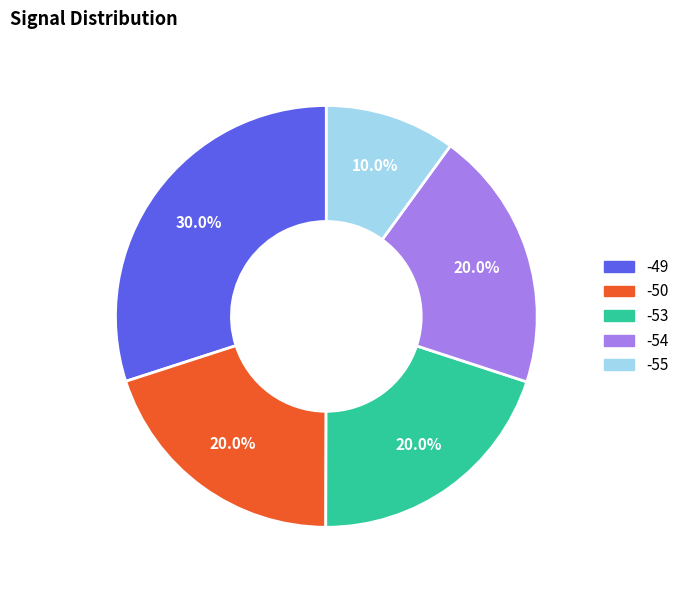

To the nearest percent, what percentage of the pie is -49?

30%